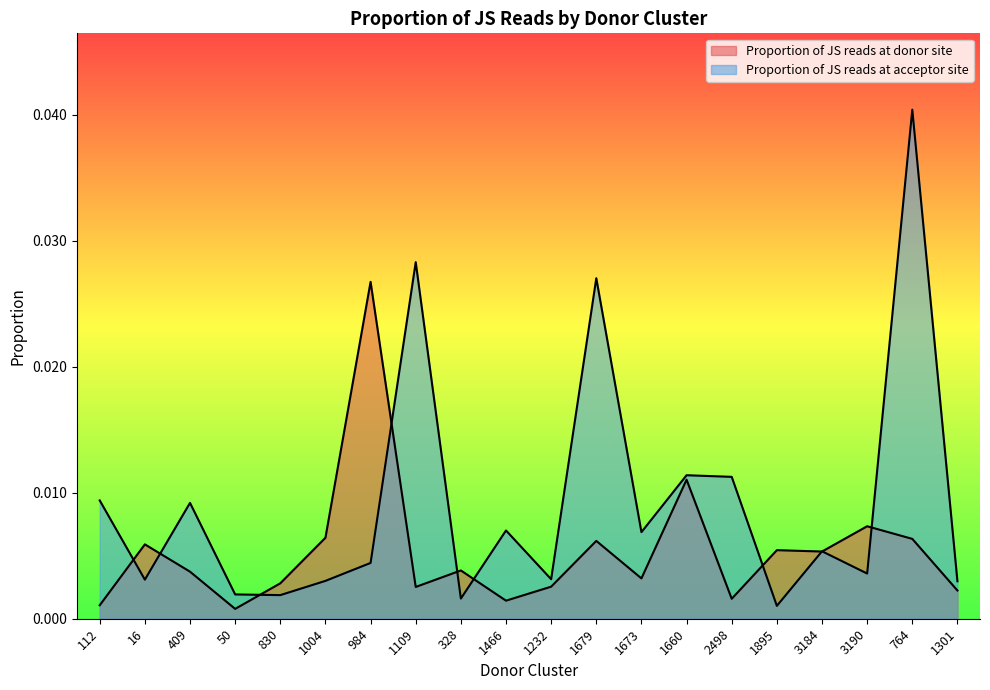

The Proportion of JS reads at donor site series shows 0.0 at 1004. True or false?

False